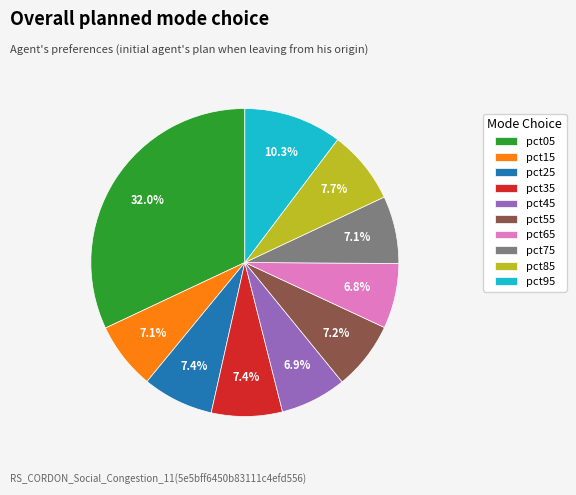

Is it true that pct95 is 10% of the pie?

True